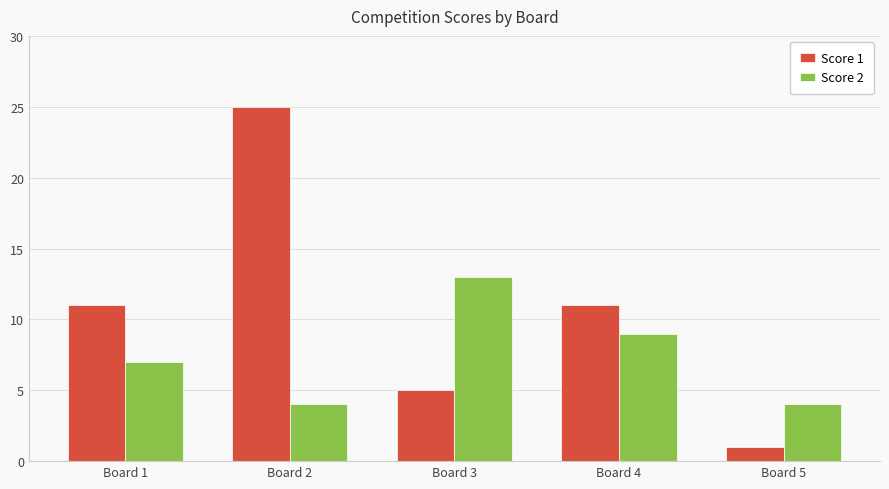

Reading right to left, extract all data points from this chart.

Score 1: 1	11	5	25	11
Score 2: 4	9	13	4	7